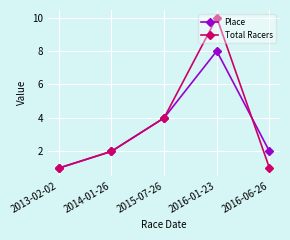

At 2016-01-23, list the series in order from smallest to largest.

Place, Total Racers